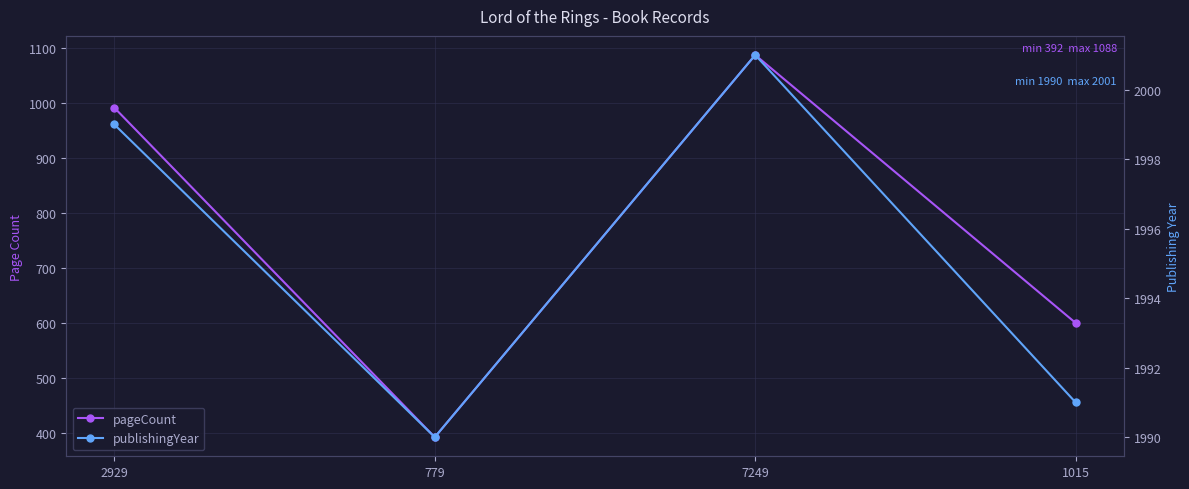

Which series reaches the maximum Y coordinate?

publishingYear